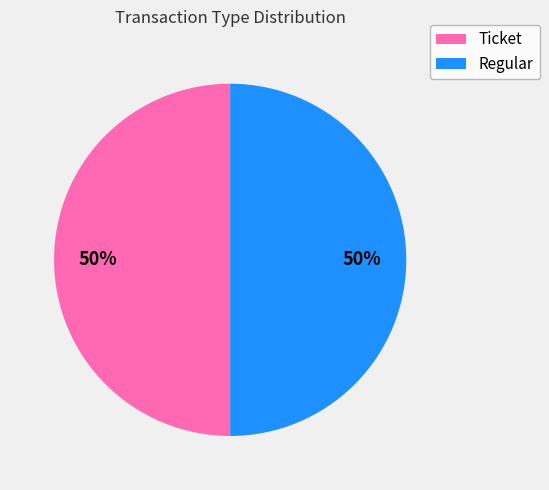

To the nearest percent, what percentage of the pie is Regular?

50%